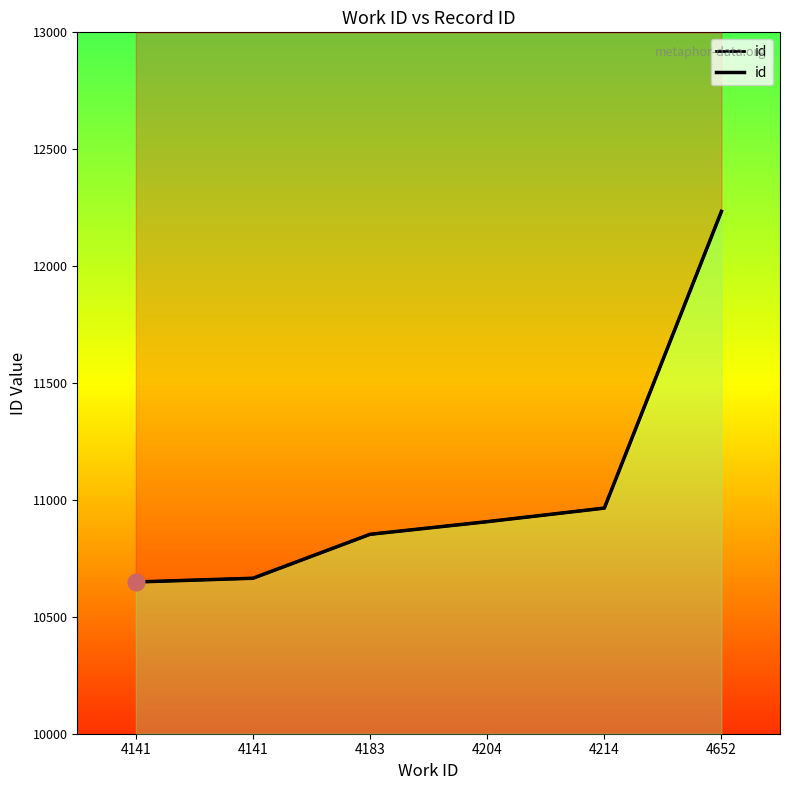

True or false: the data has more than 0 interior local peaks.

False